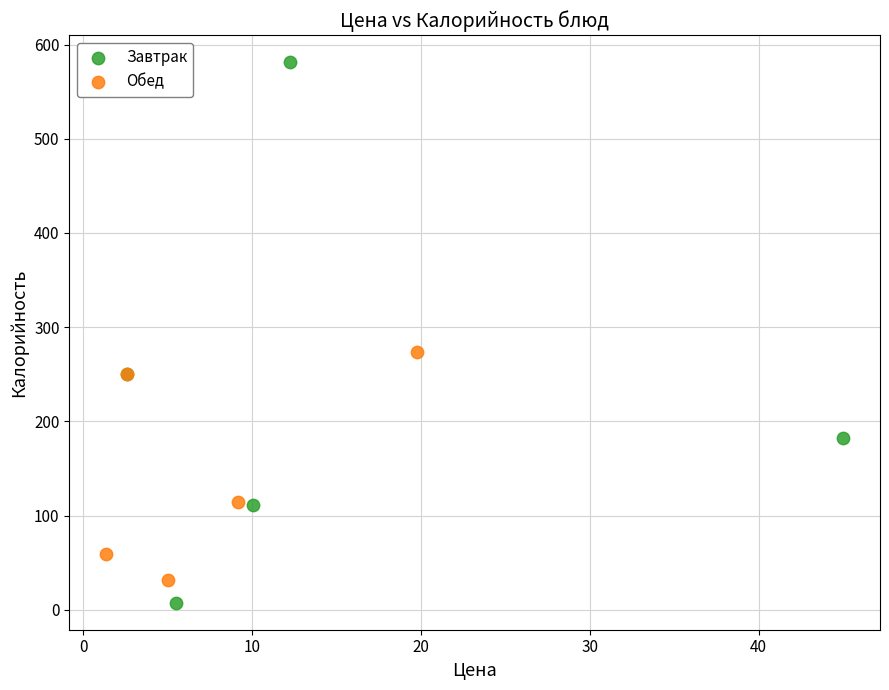

Which series contains the highest Y value?

Завтрак